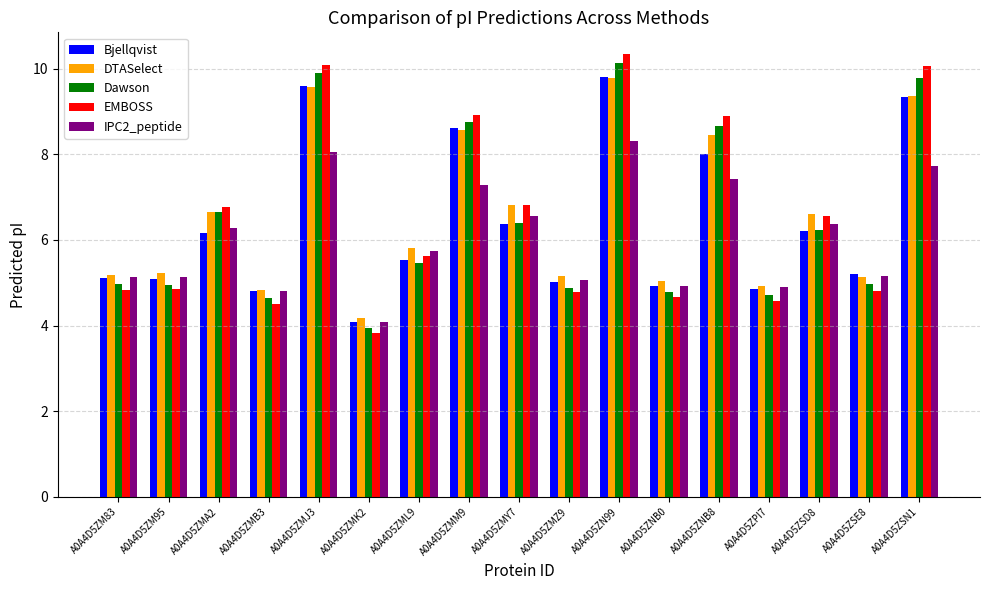

Read the IPC2_peptide value at A0A4D5ZSD8.

6.4